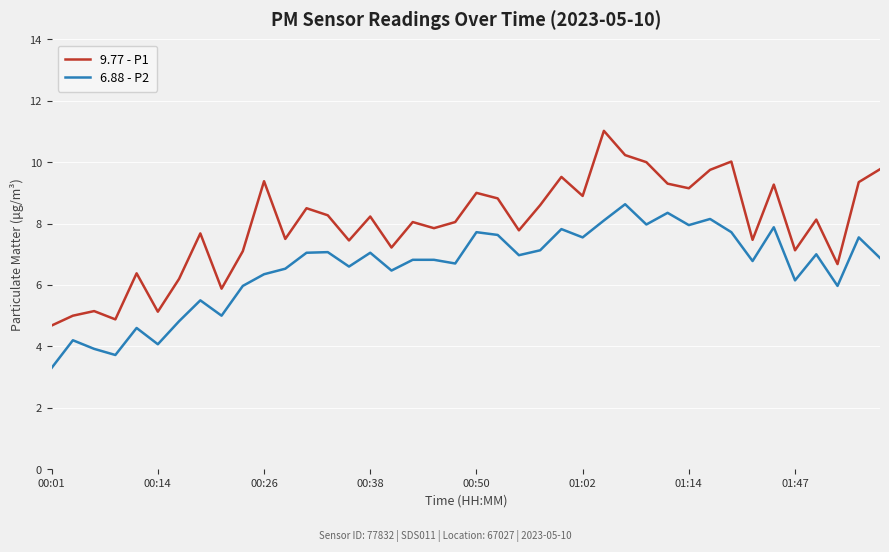

What is the average value of the 9.77 - P1 series?

8.0